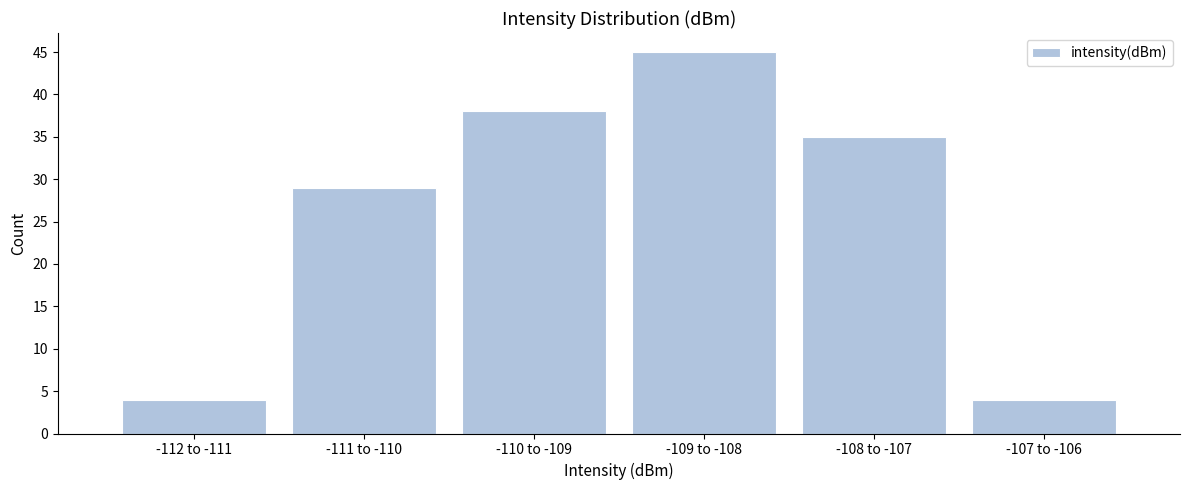

Reading left to right, list all the values displayed in this chart.

-112 to -111=4	-111 to -110=29	-110 to -109=38	-109 to -108=45	-108 to -107=35	-107 to -106=4